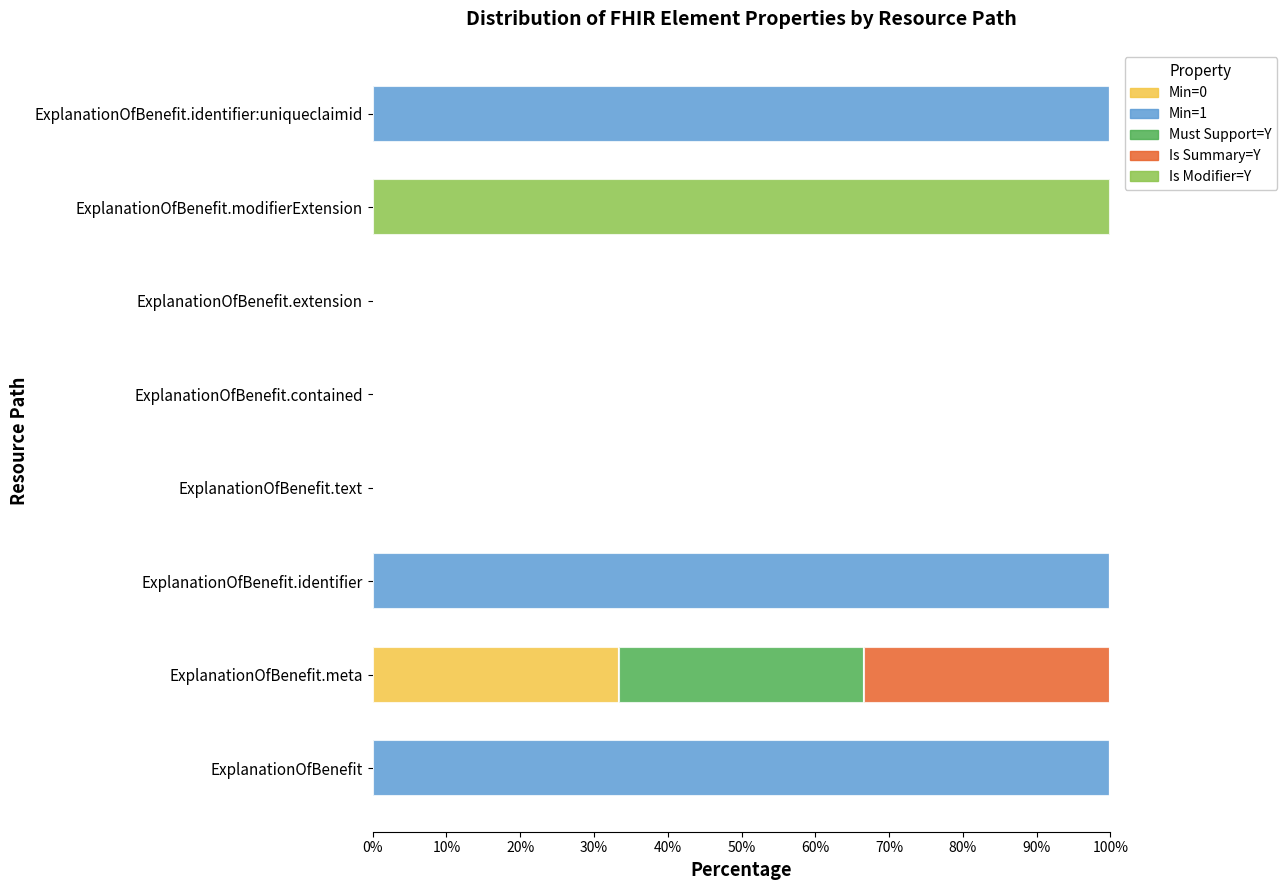

Is it true that Min=0 equals 0.0 at ExplanationOfBenefit.text?

True